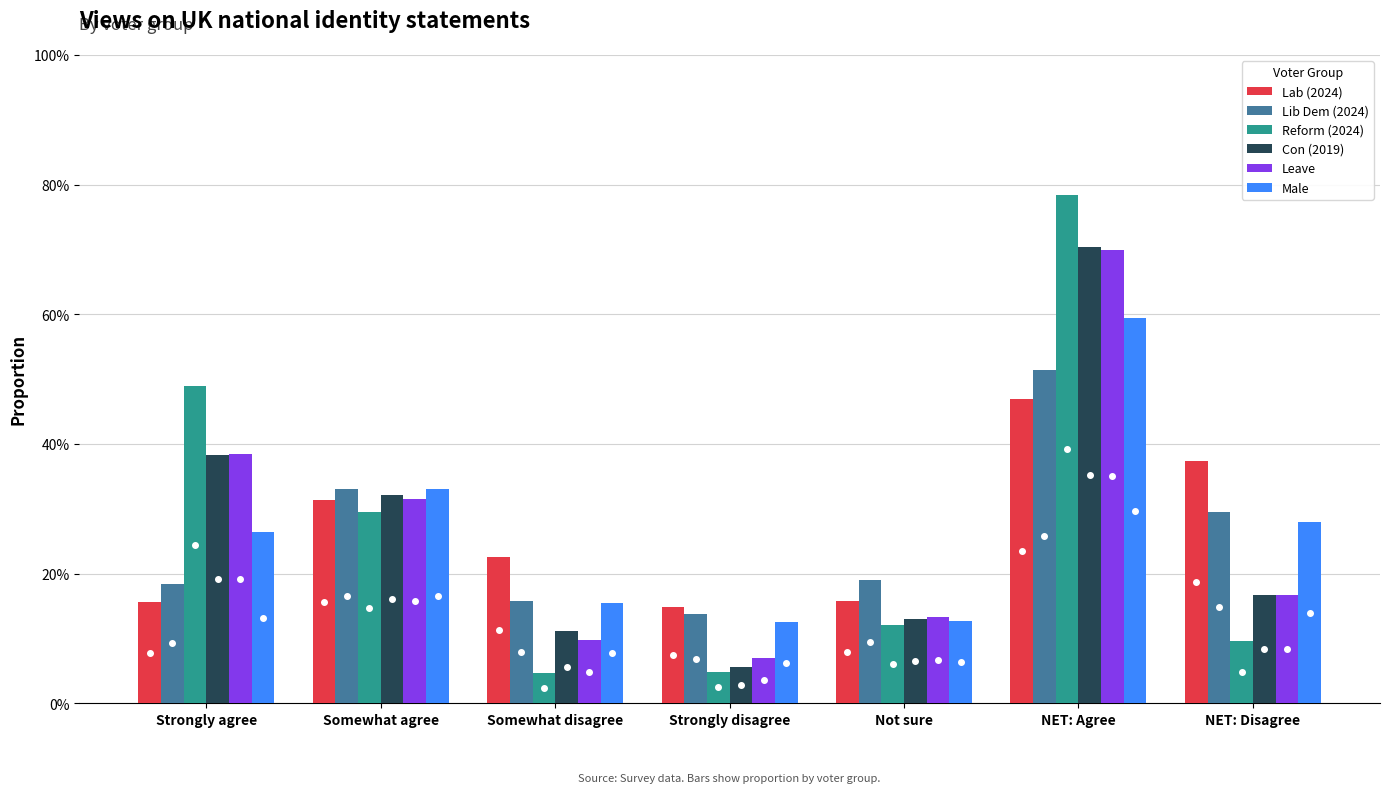

What are all the series names shown in the legend?

Lab (2024), Lib Dem (2024), Reform (2024), Con (2019), Leave, Male